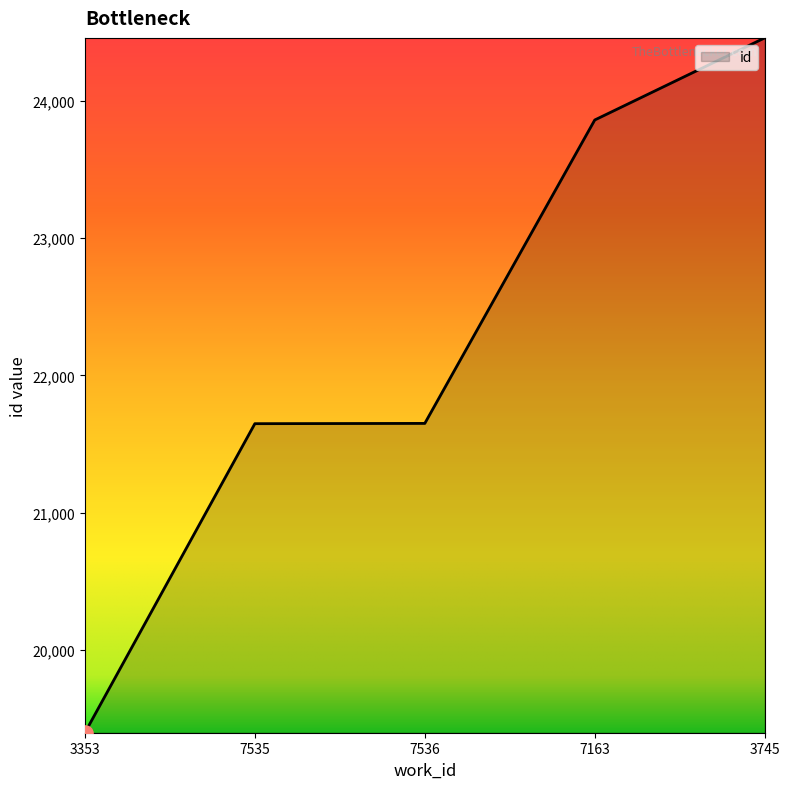

Which has a higher value, 3353 or 7536?

7536